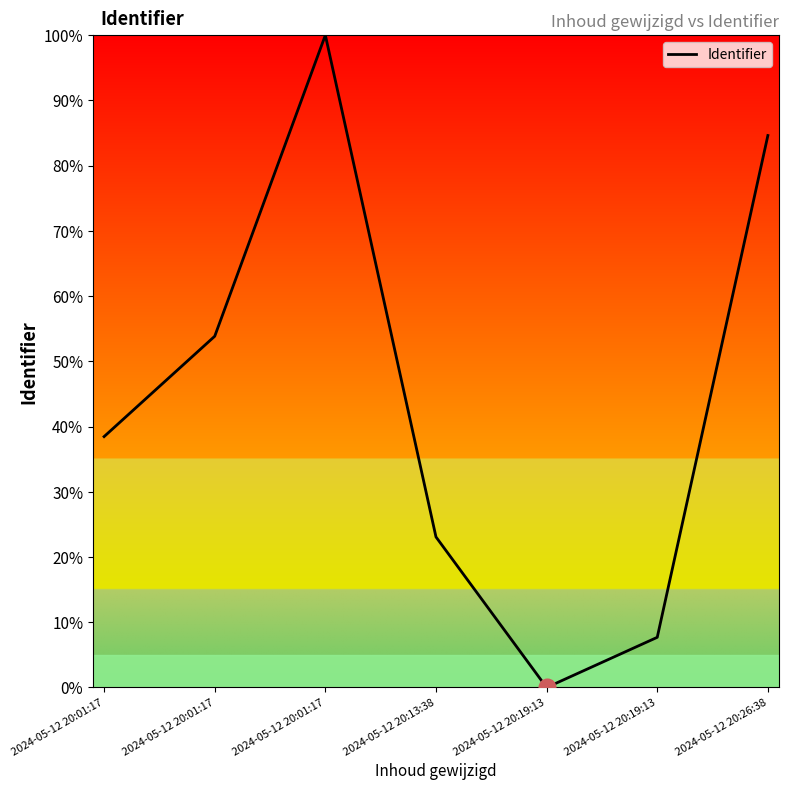

At which category does the data reach its first local valley?

2024-05-12 20:19:13